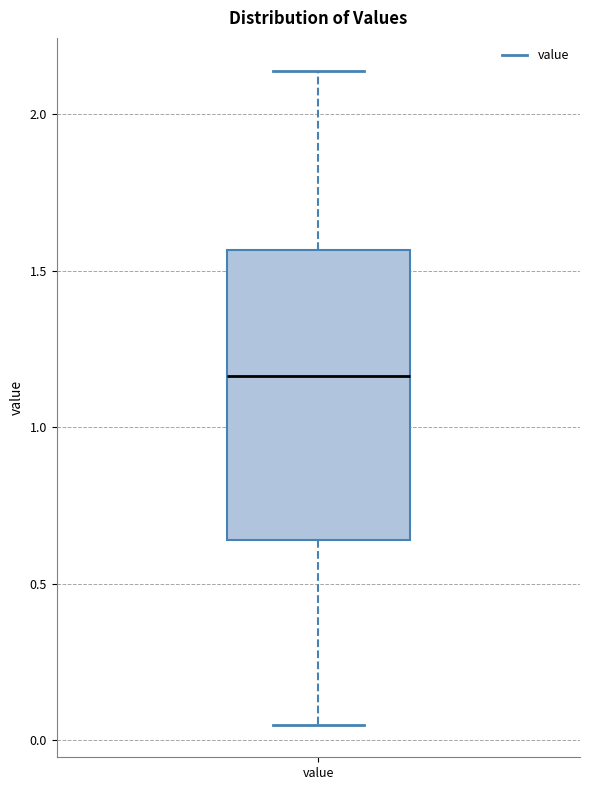

Read this box plot against the y-axis: the position of the median line, the range covered by the box, and the ends of both whiskers. The values are not printed on the chart, so give them approximately, as read against the axis.

median 1.15, box 0.65 to 1.55, whiskers 0.05 to 2.15